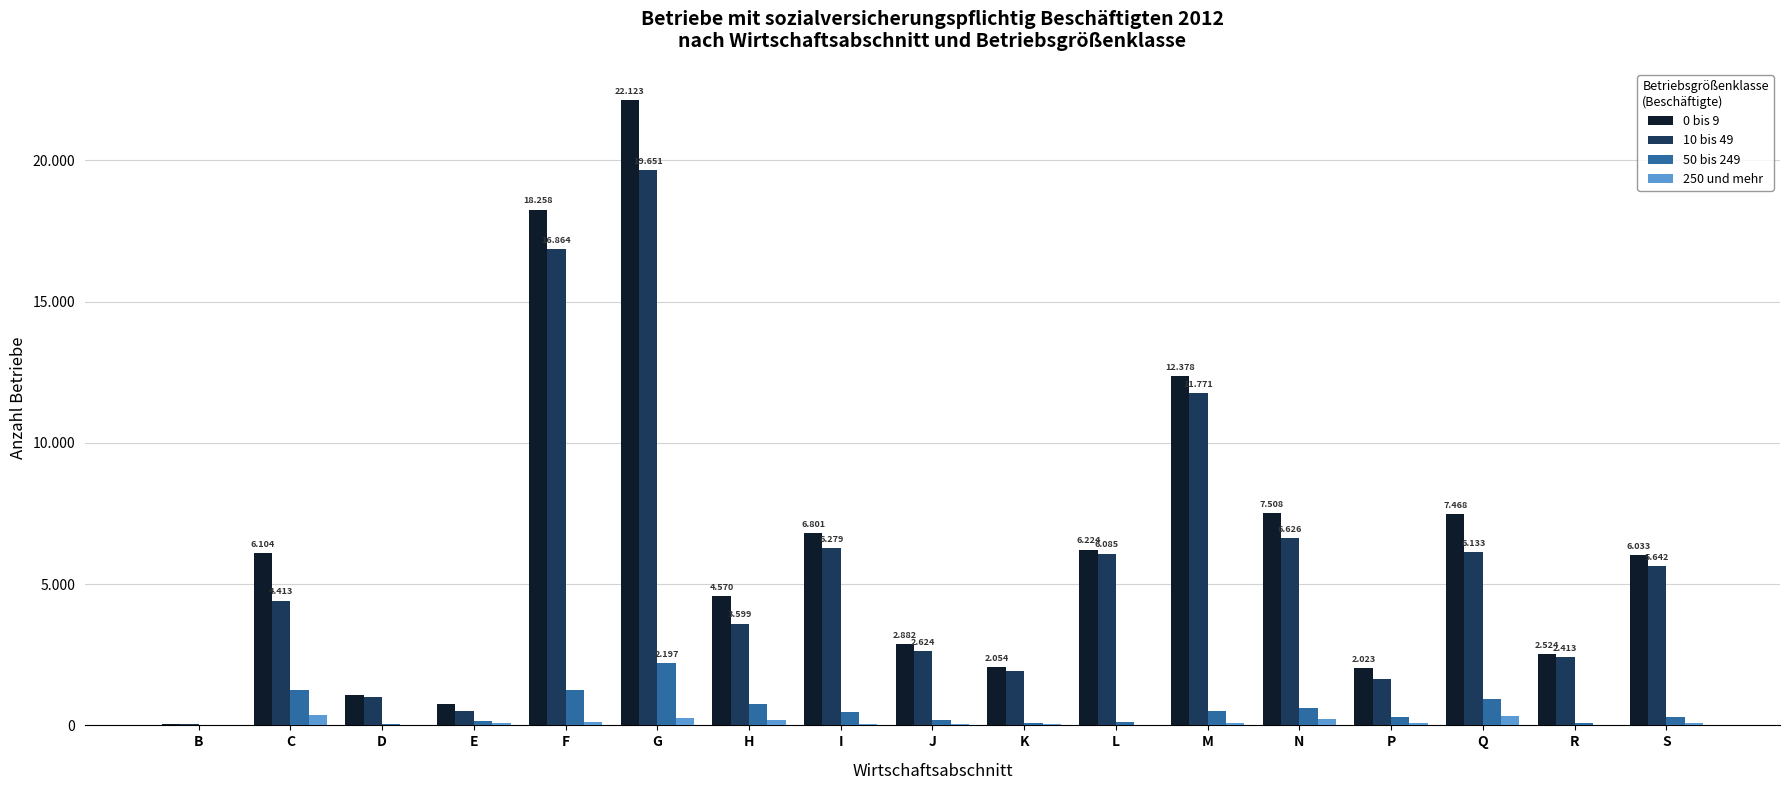

What are all the series names shown in the legend?

0 bis 9, 10 bis 49, 50 bis 249, 250 und mehr